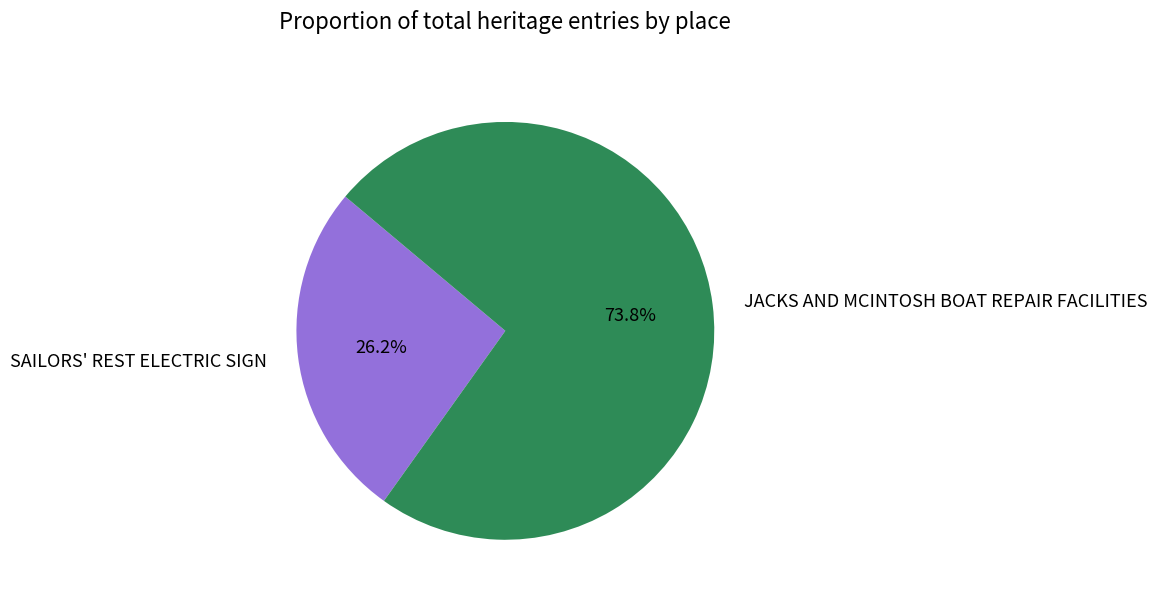

Combined, do JACKS AND MCINTOSH BOAT REPAIR FACILITIES and SAILORS' REST ELECTRIC SIGN account for over 50%?

Yes